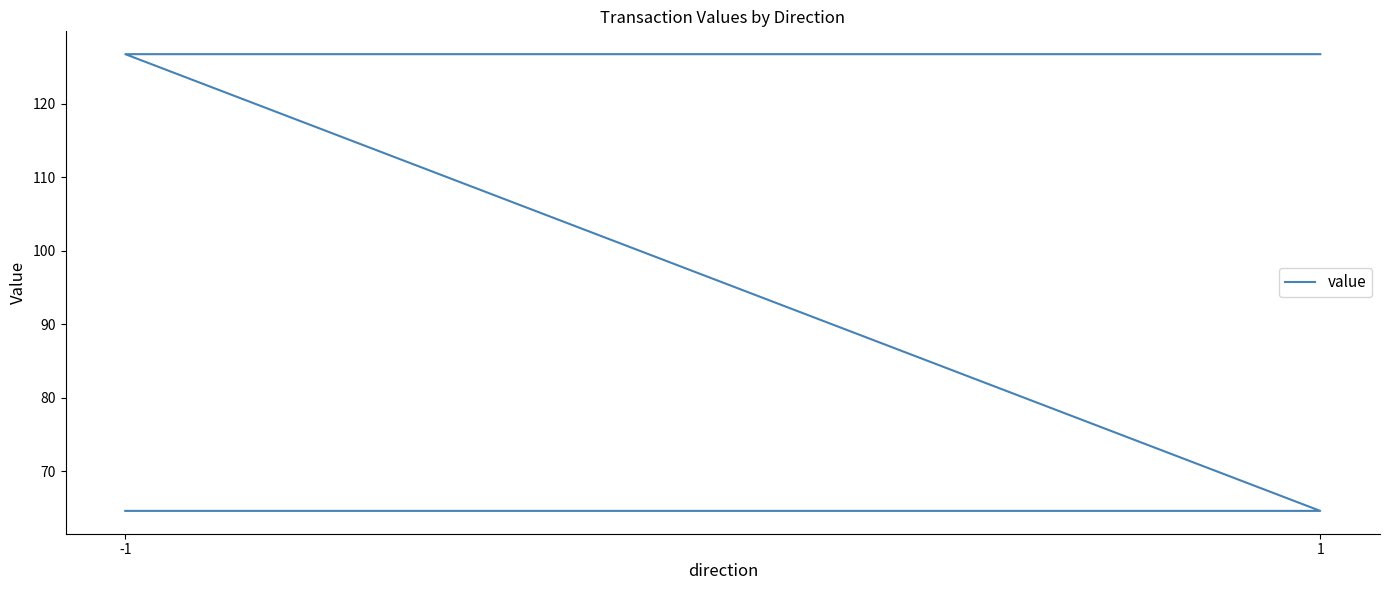

True or false: there are more than 0 points higher than both neighbors.

False